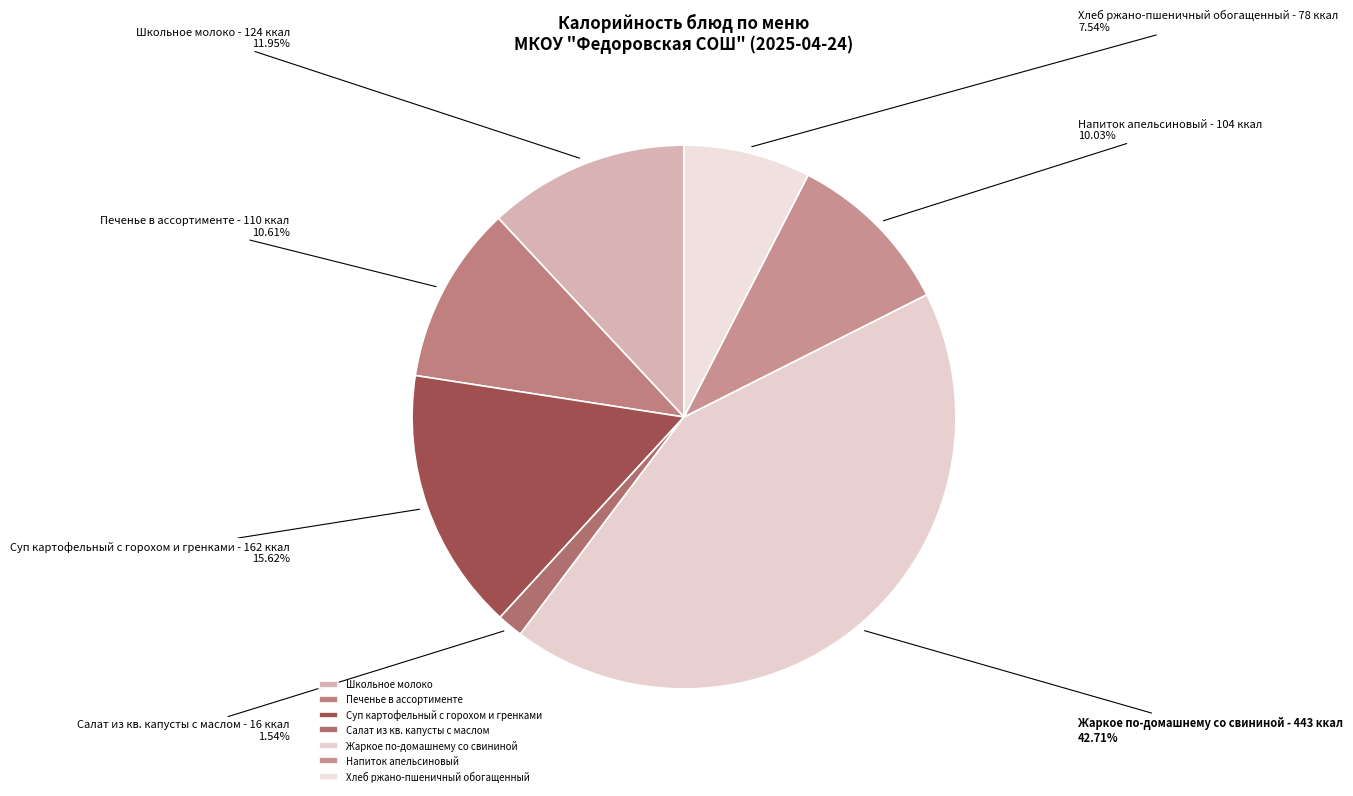

How many segments does this pie chart have?

7